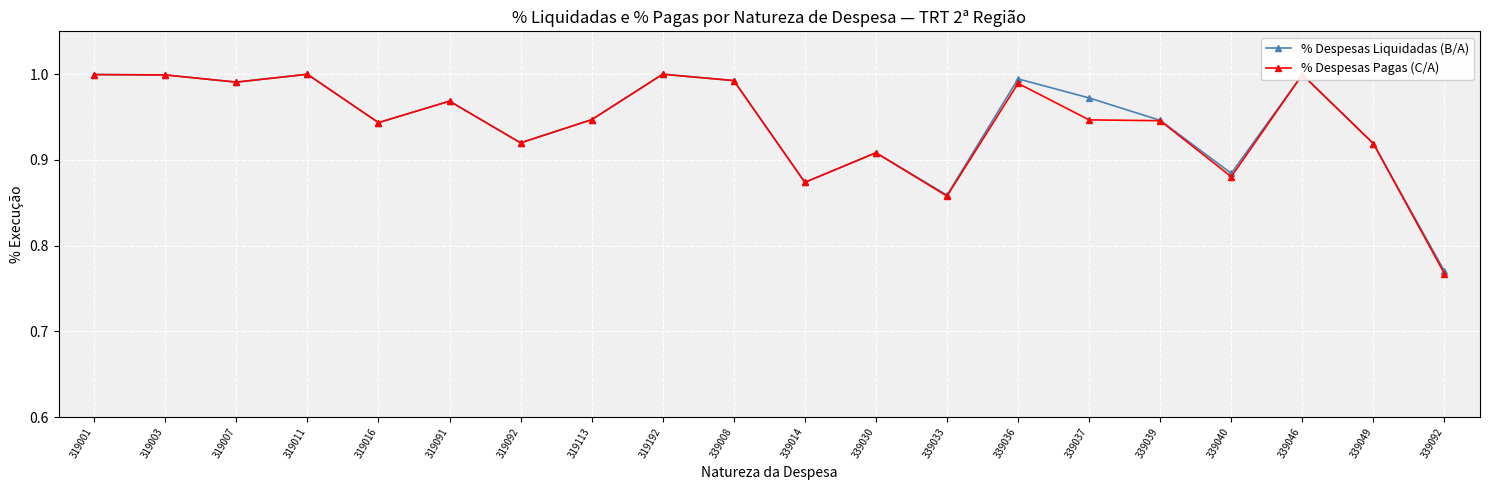

Is it true that % Despesas Pagas (C/A) equals 0.2 at 319192?

False